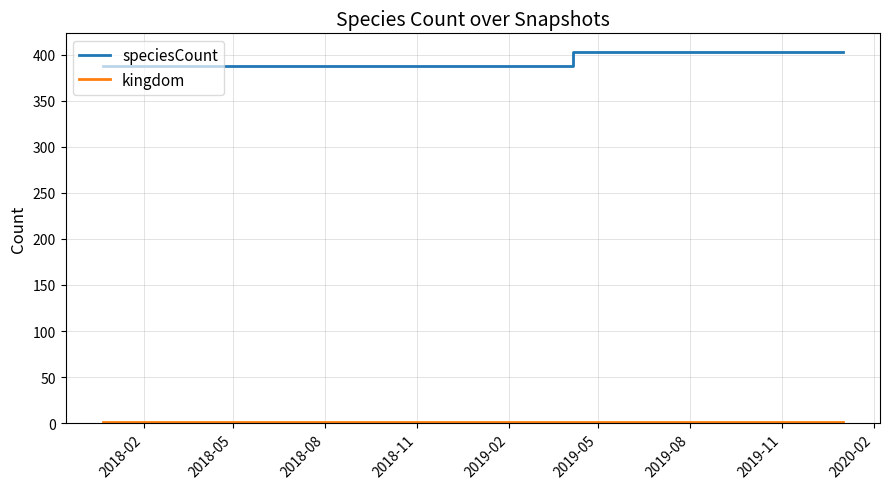

What is the maximum value shown in the chart?

403